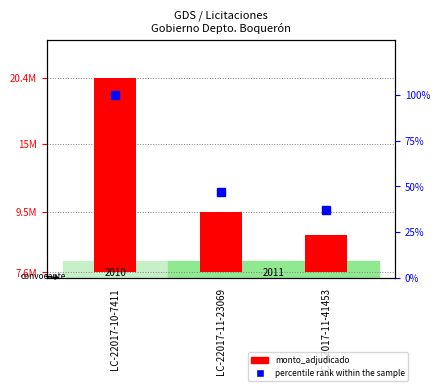

What is the label of the 2nd bar from the left?

LC-22017-11-23069